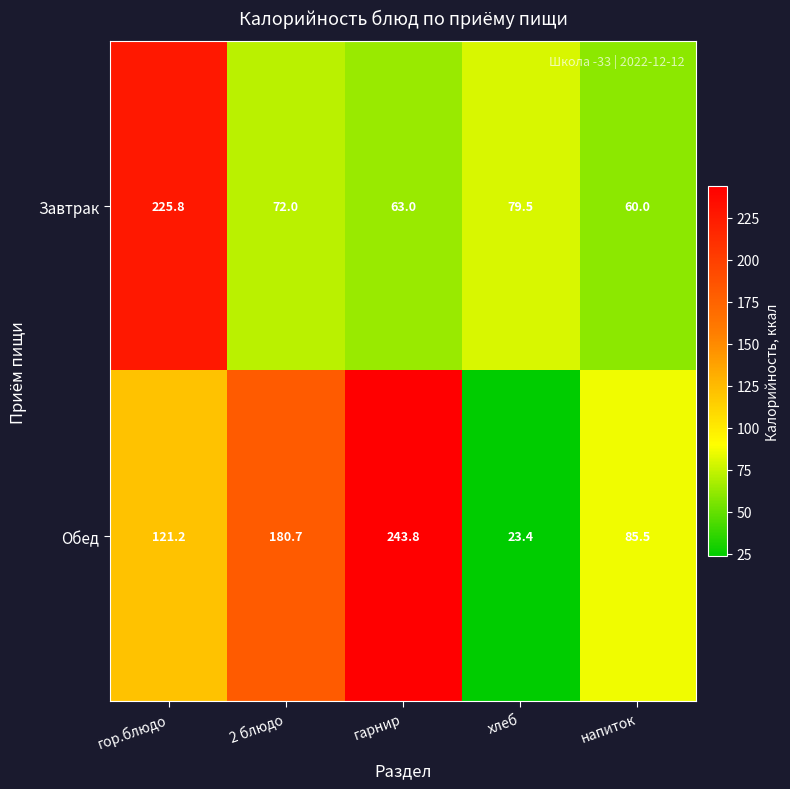

What is the maximum value shown in the chart?

243.8